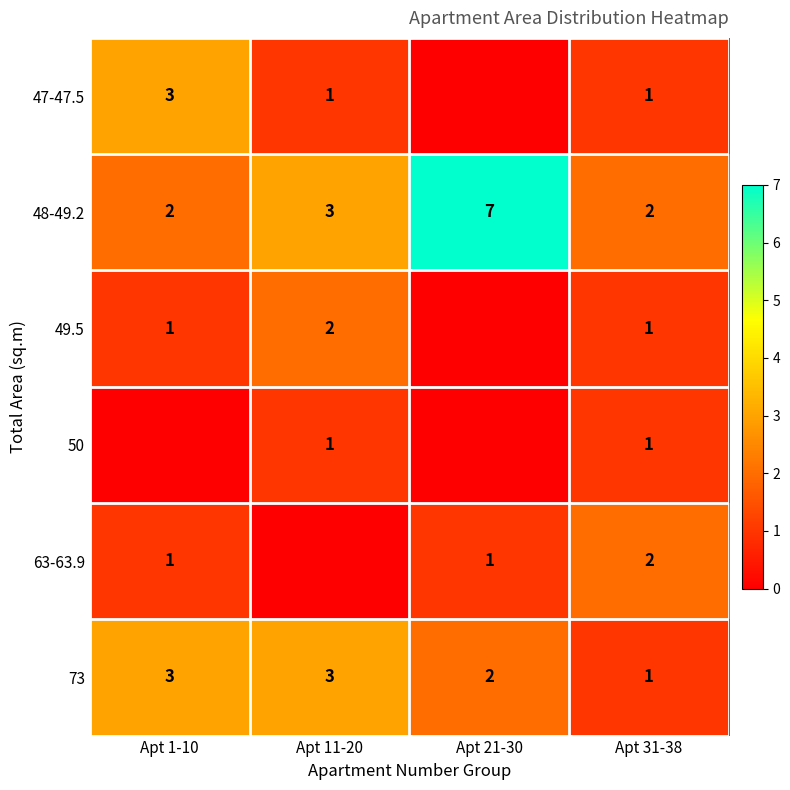

How many values in the 73 series are below 3?

2